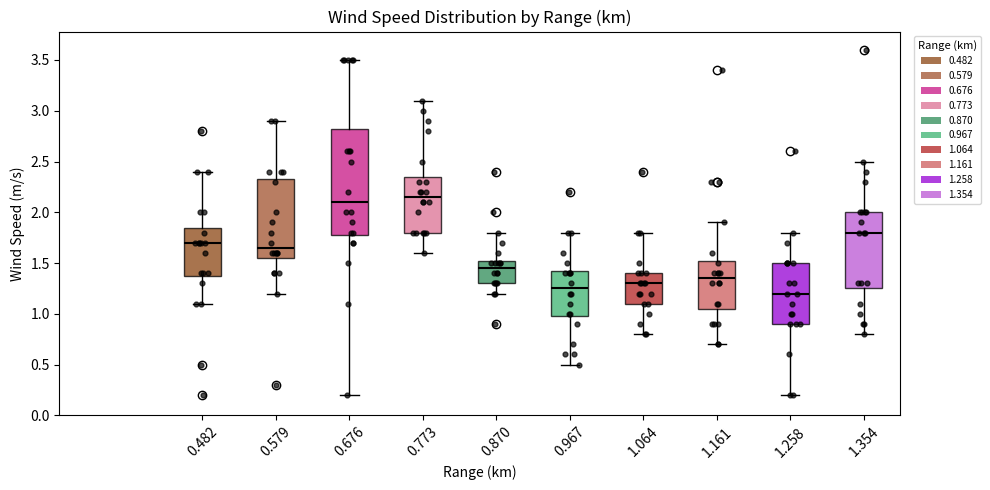

Reading left to right, read every box against the y-axis: the position of its median line, the range the box covers, and the ends of its whiskers. The values are not printed on the chart, so give them approximately, as read against the axis.

0.482: median 1.70, box 1.40 to 1.85, whiskers 1.10 to 2.40
0.579: median 1.65, box 1.55 to 2.35, whiskers 1.20 to 2.90
0.676: median 2.10, box 1.80 to 2.85, whiskers 0.20 to 3.50
0.773: median 2.15, box 1.80 to 2.35, whiskers 1.60 to 3.10
0.870: median 1.45, box 1.30 to 1.55, whiskers 1.20 to 1.80
0.967: median 1.25, box 1.00 to 1.45, whiskers 0.50 to 1.80
1.064: median 1.30, box 1.10 to 1.40, whiskers 0.80 to 1.80
1.161: median 1.35, box 1.05 to 1.55, whiskers 0.70 to 1.90
1.258: median 1.20, box 0.90 to 1.50, whiskers 0.20 to 1.80
1.354: median 1.80, box 1.25 to 2.00, whiskers 0.80 to 2.50